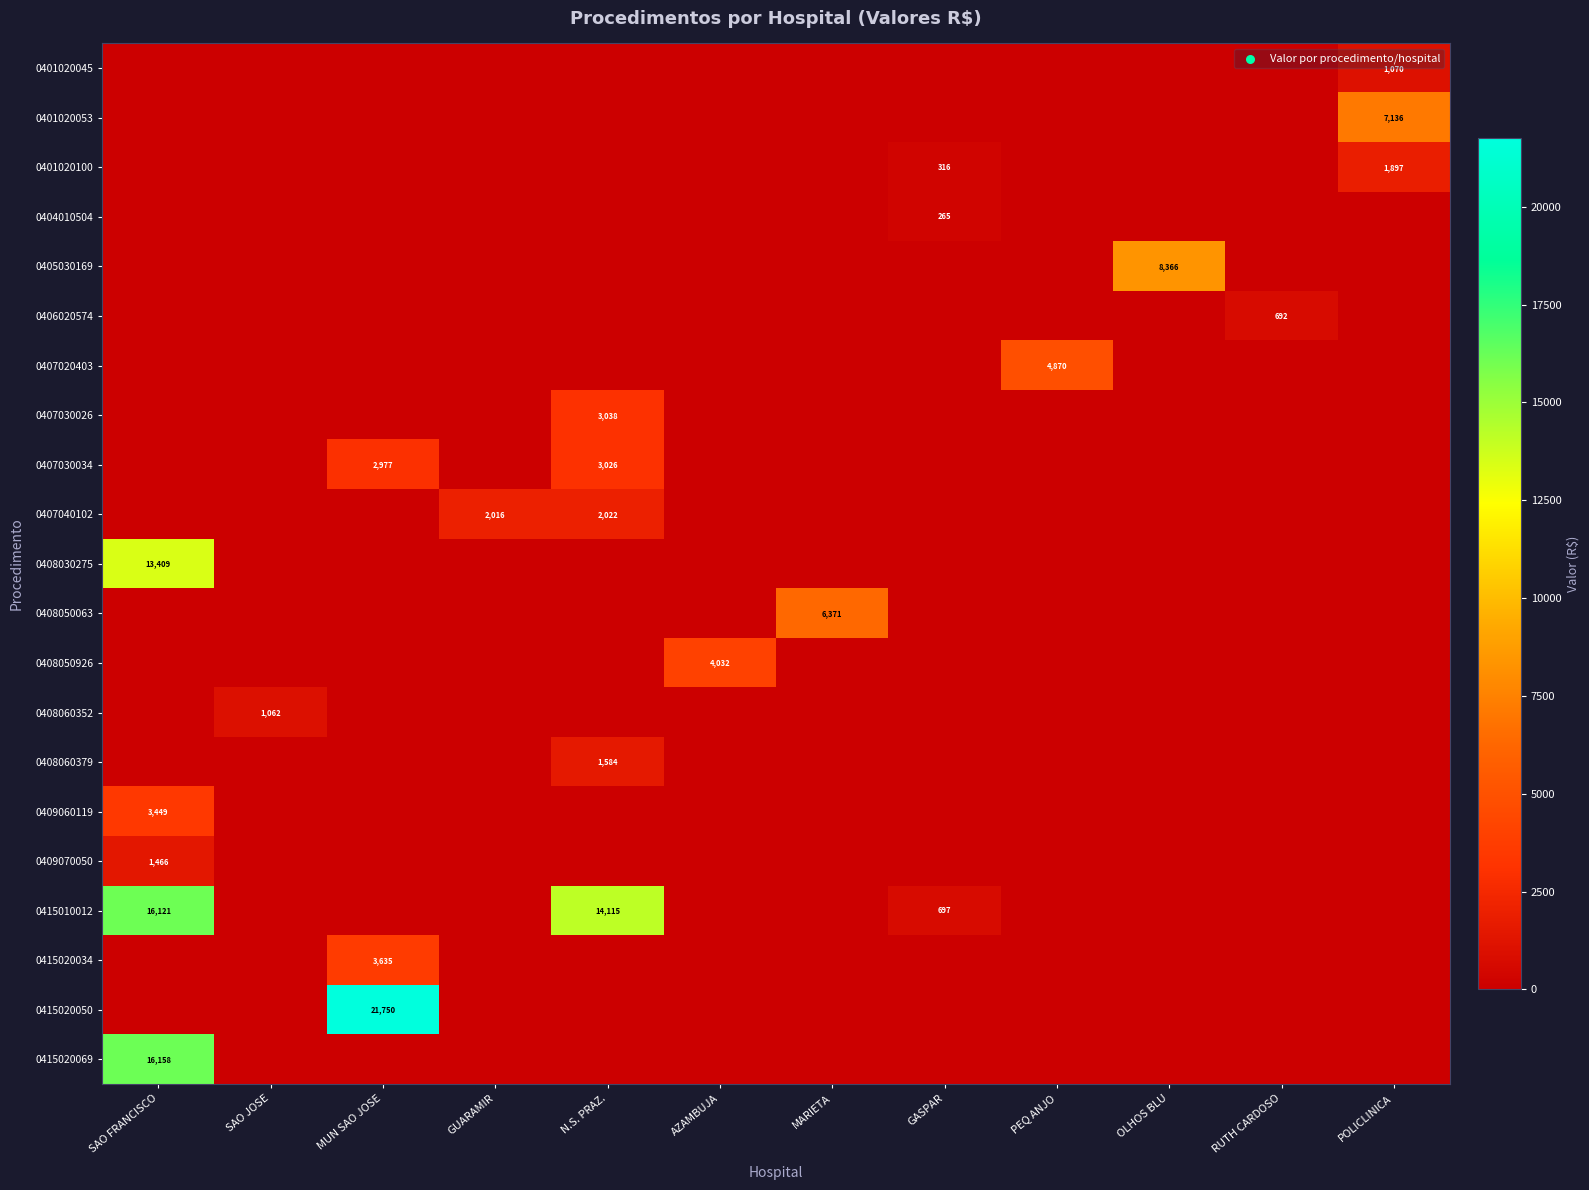

Between MUN SAO JOSE and SAO JOSE, which is larger?

MUN SAO JOSE